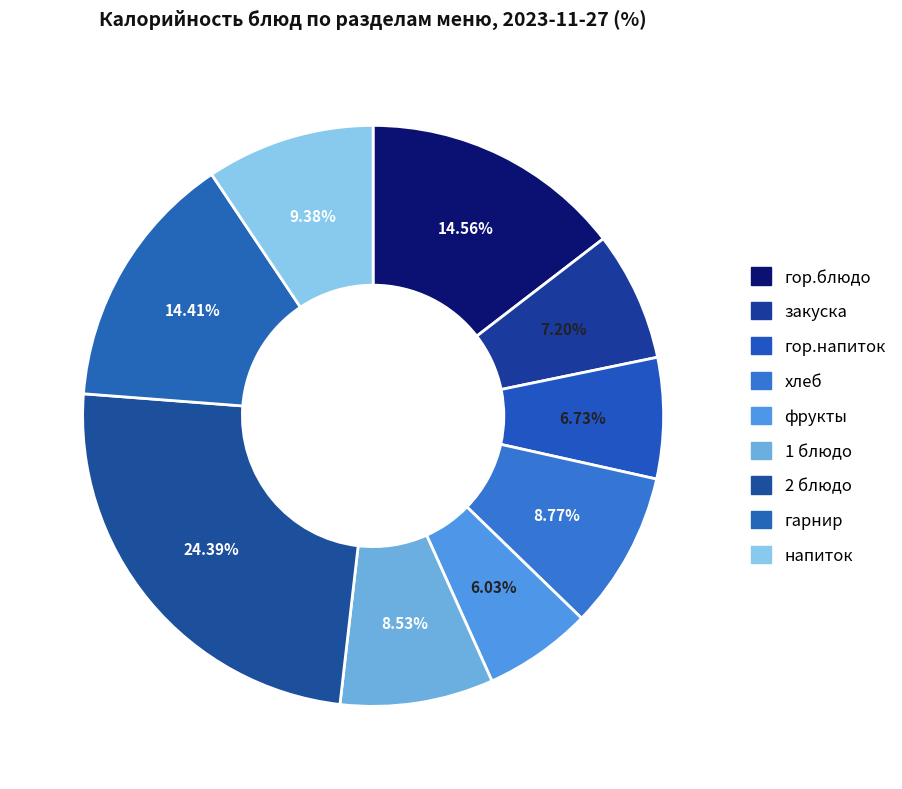

True or false: гор.напиток accounts for 7% of the total.

True